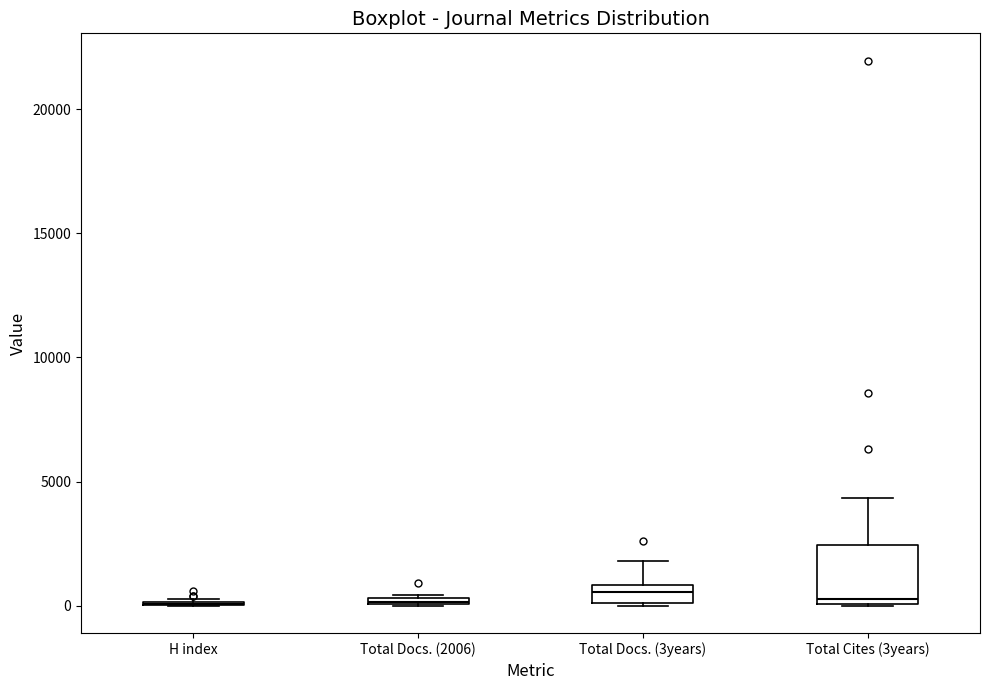

Where is the lower edge of the box for Total Docs. (2006) on the y-axis? The values are not printed on the chart, so give them approximately, as read against the axis.

0